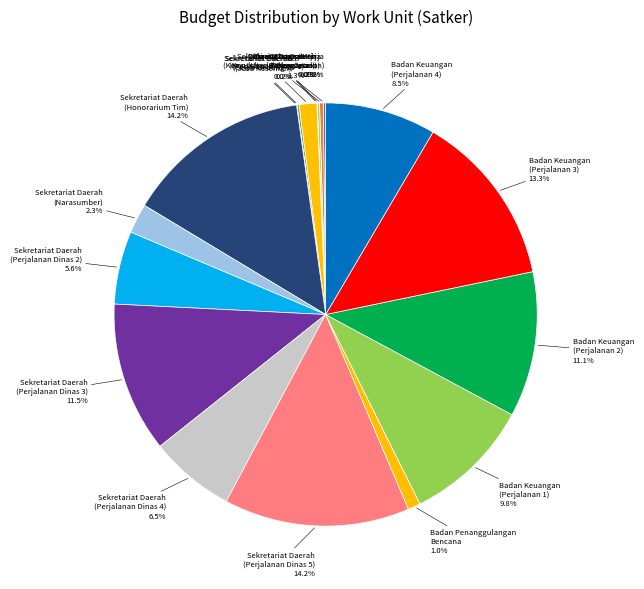

Which has a higher value, Sekretariat Daerah (Perjalanan Dinas 2) or Dinas Tenaga Kerja (Konsultansi Perencanaan)?

Sekretariat Daerah (Perjalanan Dinas 2)